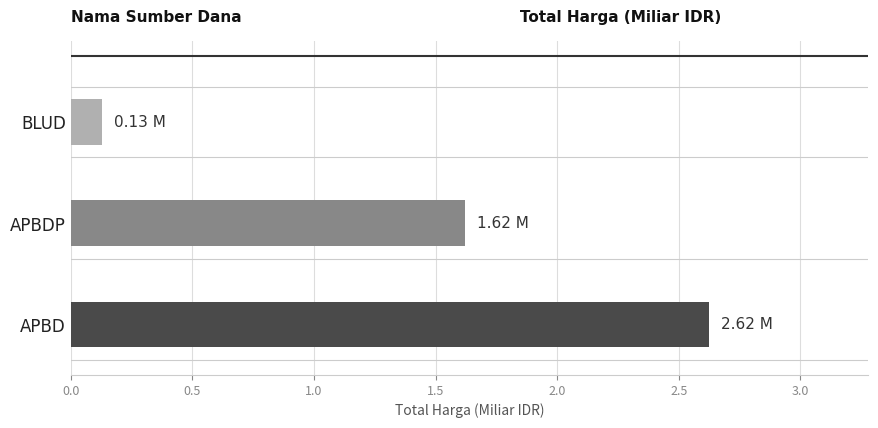

Which category has the lowest value across all series?

BLUD